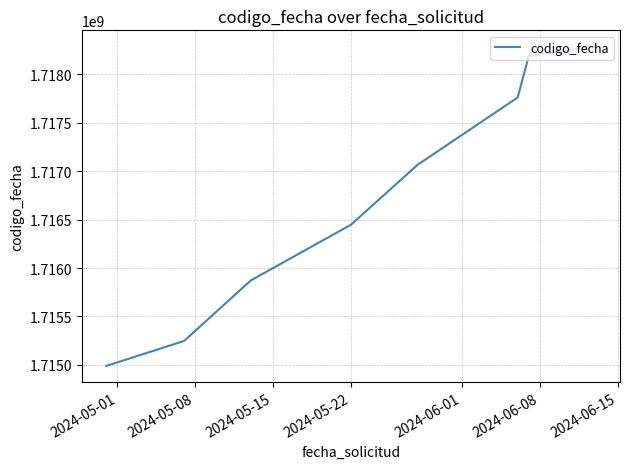

What is the smallest value displayed?

1714989483